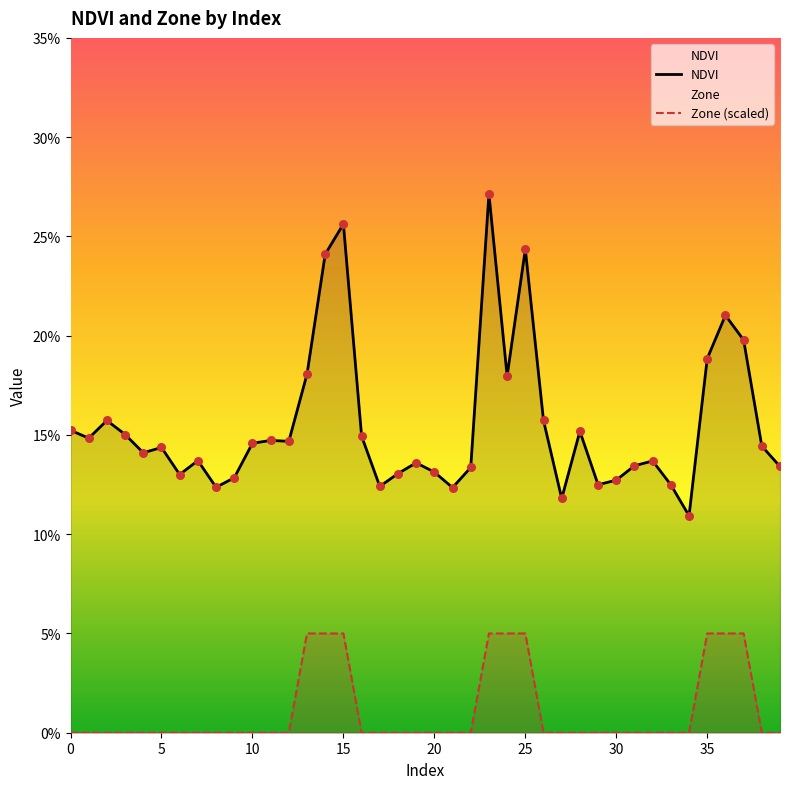

What are all the series names shown in the legend?

NDVI, Zone (scaled)